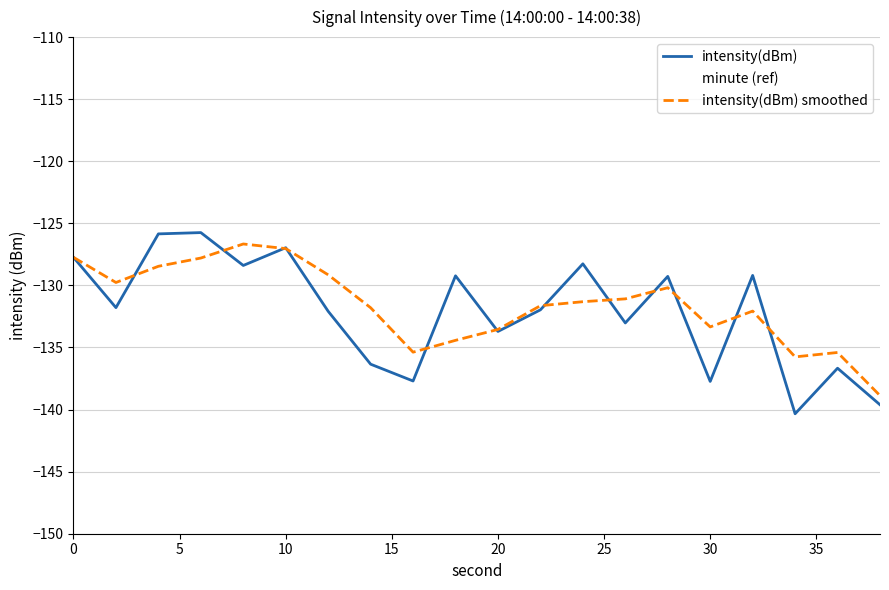

Which series has the largest range (max minus min)?

intensity(dBm)